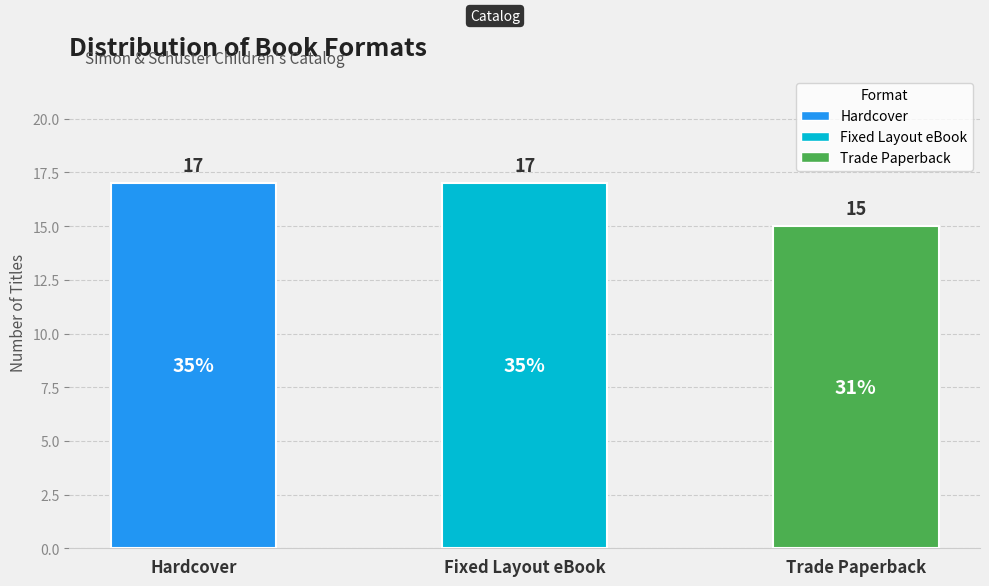

What is the sum of the values at Fixed Layout eBook and Hardcover?

34